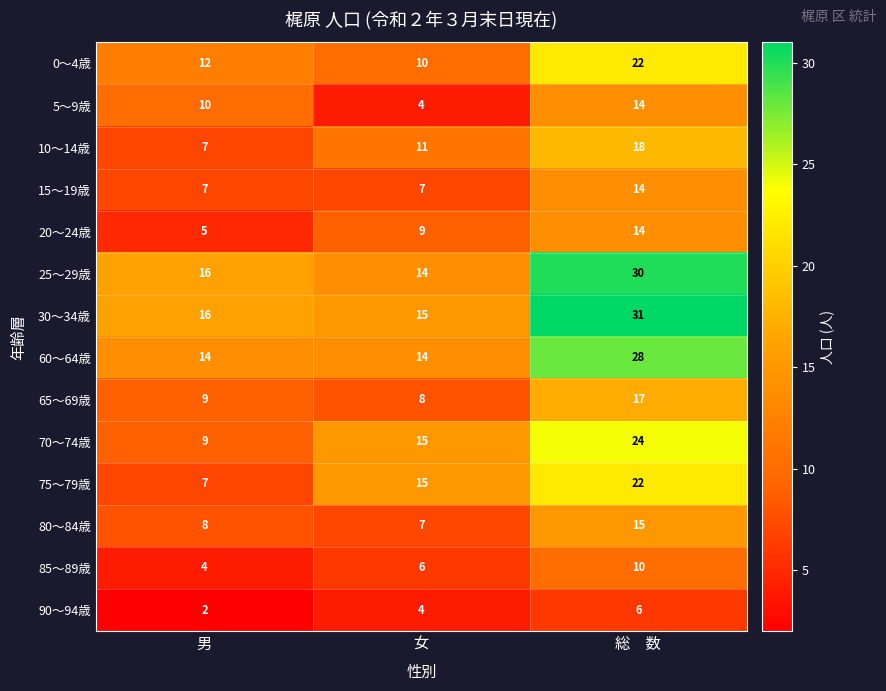

What is the lowest value of the 20～24歳 series?

5